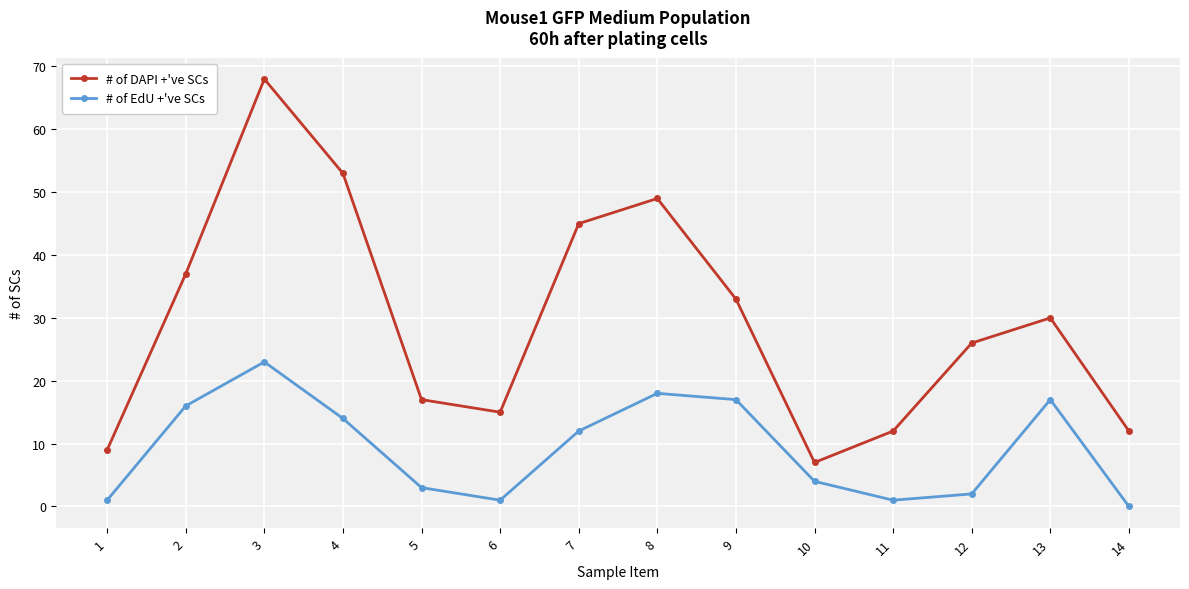

Where does the # of DAPI +'ve SCs series first go above 30?

2